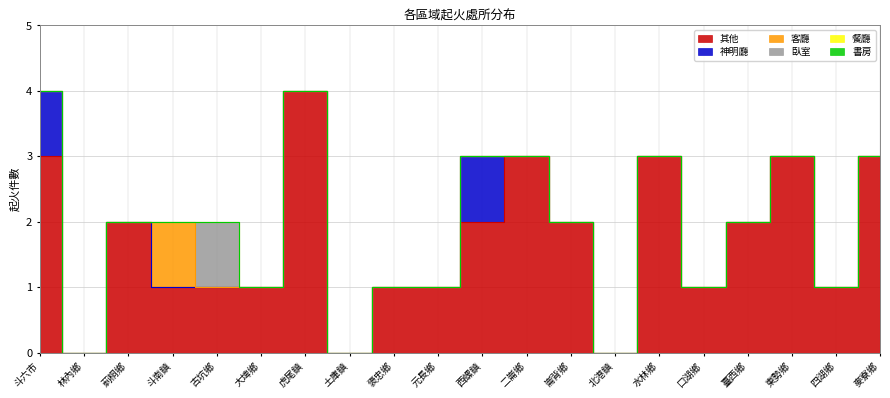

The value of 神明廳 at 北港鎮 is 1. True or false?

False